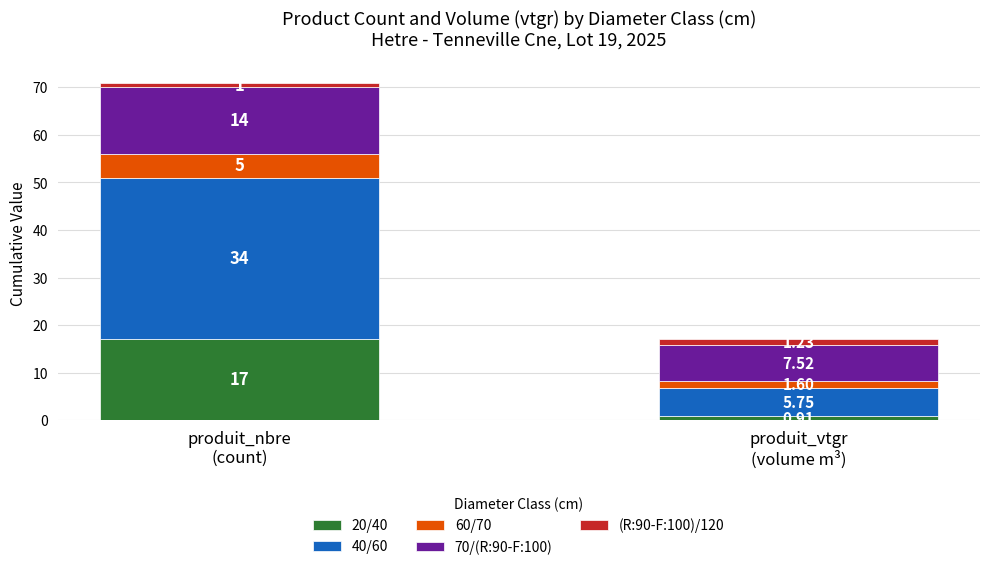

What is the label of the 5th bar from the right?

20/40